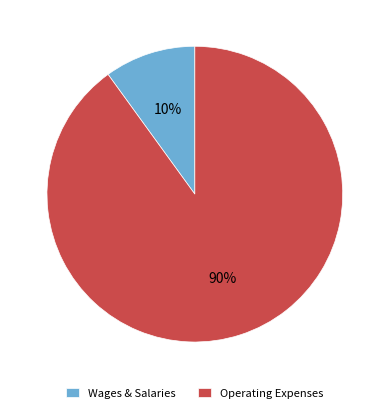

Count the number of slices in the pie.

2